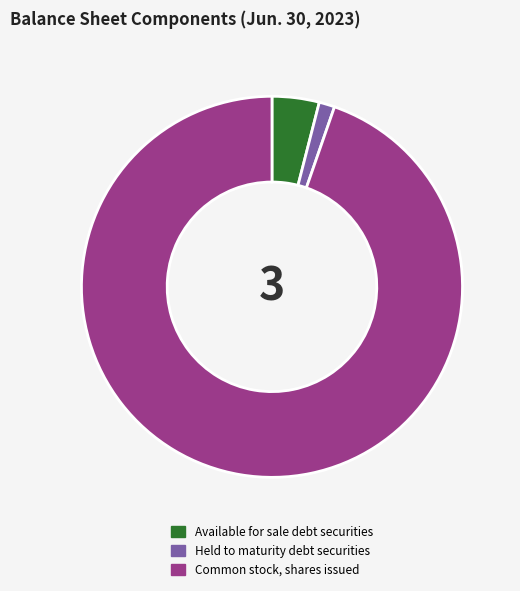

Do Common stock, shares issued and Held to maturity debt securities together represent more than half of the pie?

Yes